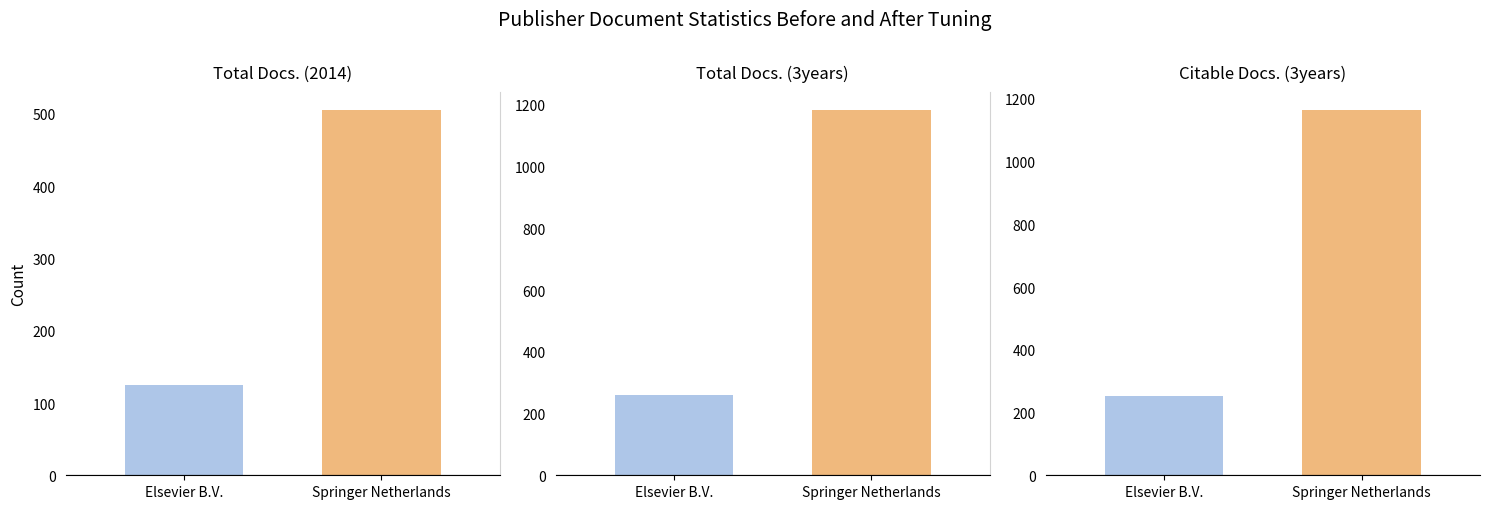

Reading left to right, extract all data points from this chart.

Total Docs. (2014): Elsevier B.V.=125	Springer Netherlands=505
Total Docs. (3years): Elsevier B.V.=259	Springer Netherlands=1182
Citable Docs. (3years): Elsevier B.V.=252	Springer Netherlands=1163